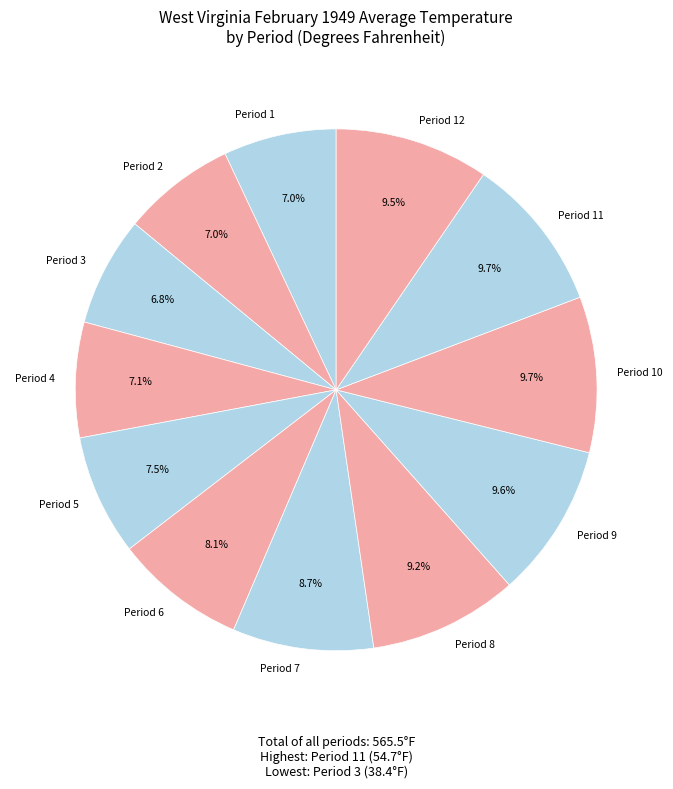

Does any single category account for the majority?

No